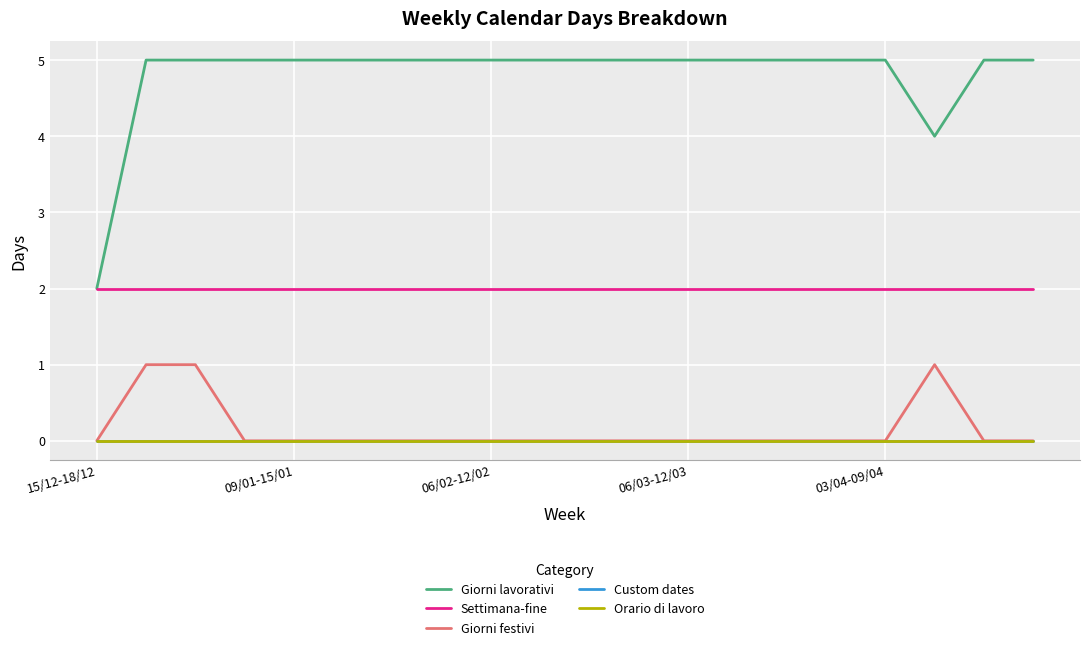

Does the chart have visible grid lines?

Yes